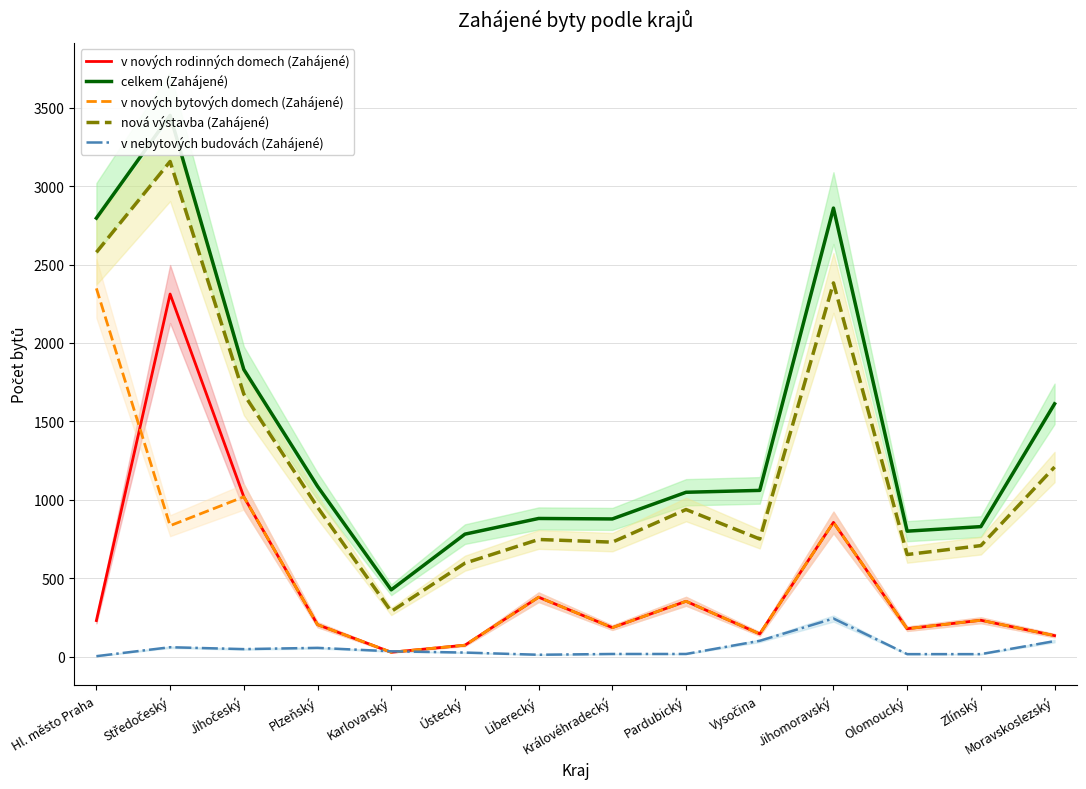

What are all the series names shown in the legend?

v nových rodinných domech (Zahájené), celkem (Zahájené), v nových bytových domech (Zahájené), nová výstavba (Zahájené), v nebytových budovách (Zahájené)